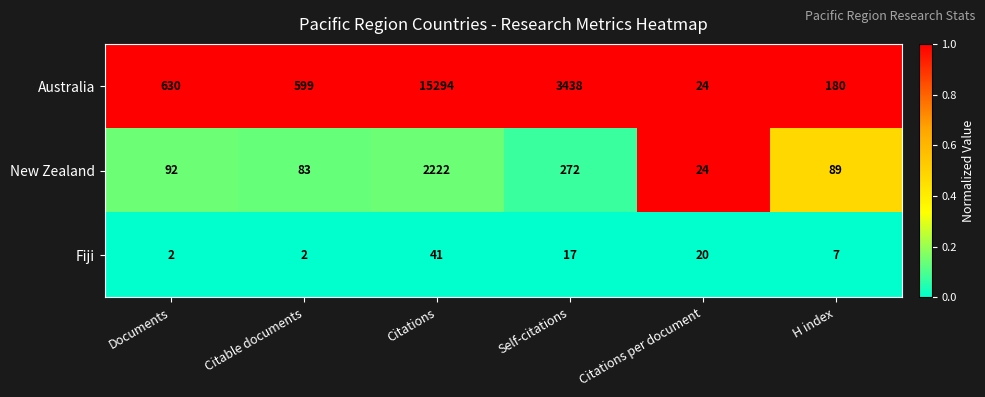

Which series has the largest total across all categories?

Australia